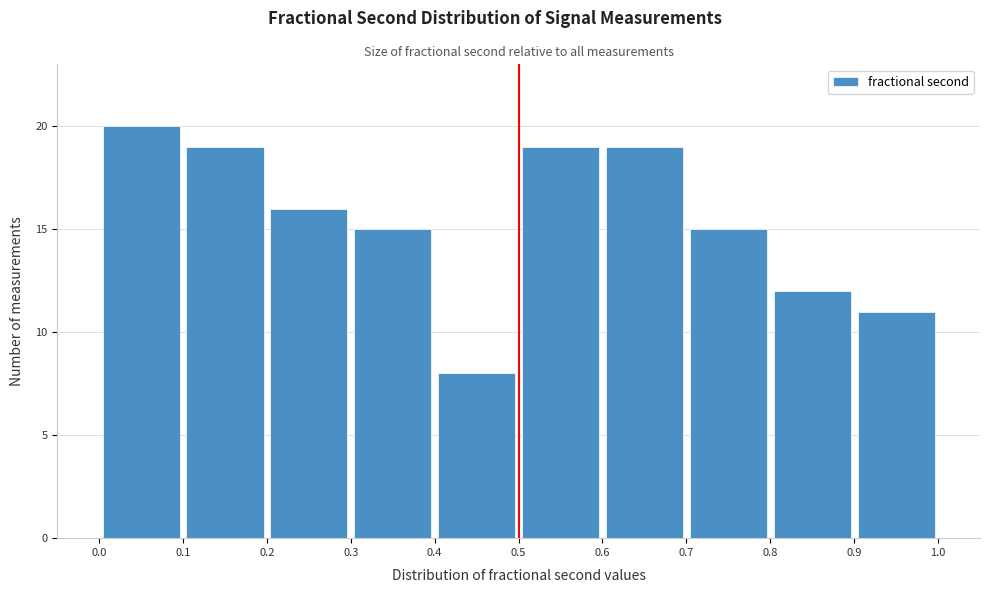

What is the height of the bar covering 0.6 to 0.7 on the x-axis? The values are not printed on the chart, so give them approximately, as read against the axis.

19